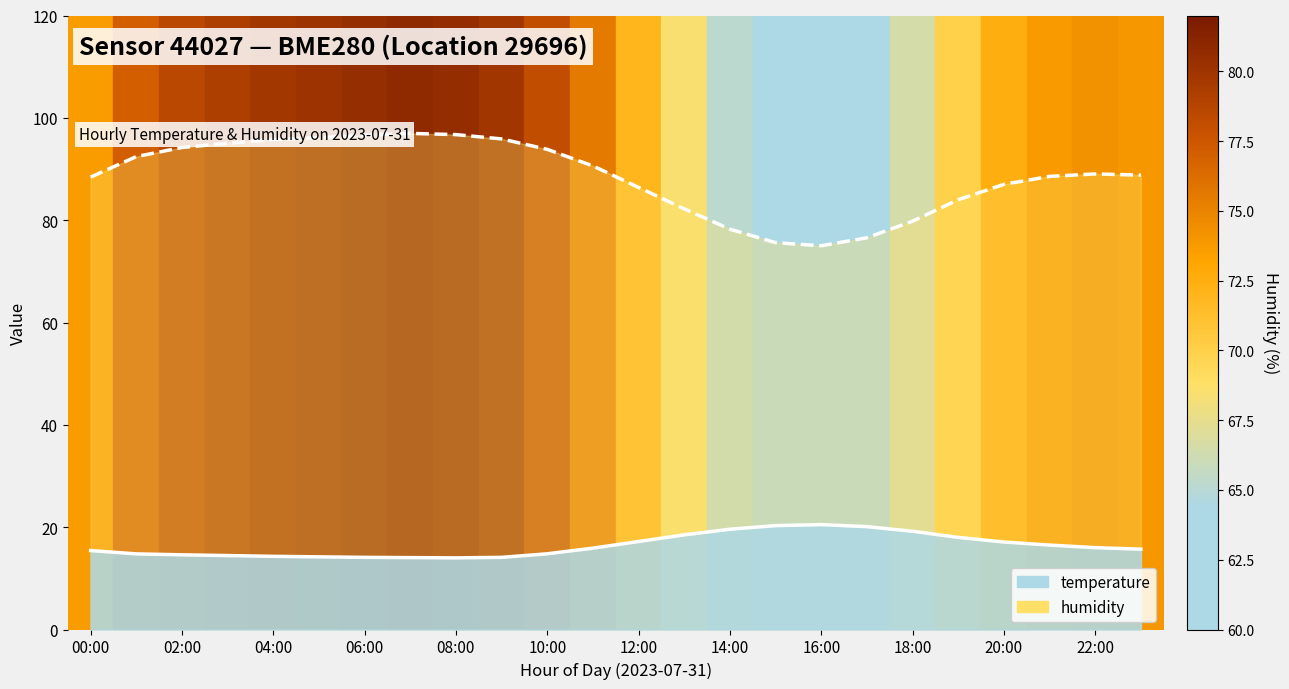

True or false: temperature has more than 2 points higher than both neighbors.

False